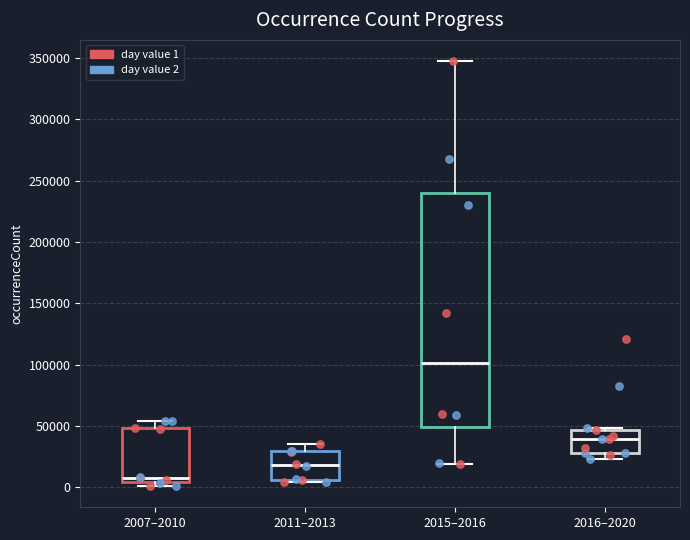

Where is the upper edge of the box for 2011–2013 on the y-axis? The values are not printed on the chart, so give them approximately, as read against the axis.

30000